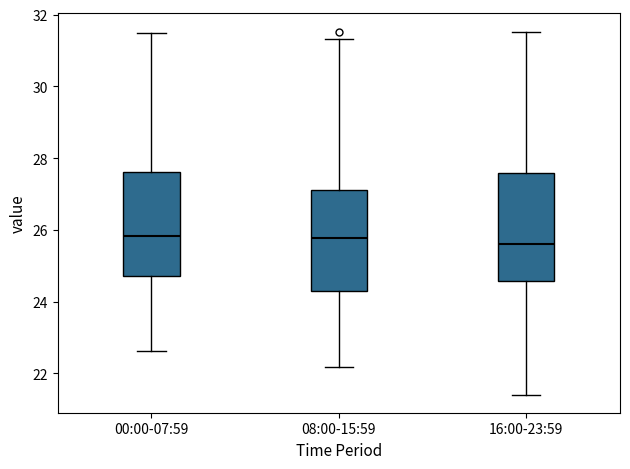

Reading left to right, transcribe this box plot: for each box, give where its median line is, the range the box spans, and where its two whiskers end, as read against the y-axis. The values are not printed on the chart, so give them approximately, as read against the axis.

00:00-07:59: median 25.8, box 24.8 to 27.6, whiskers 22.6 to 31.6
08:00-15:59: median 25.8, box 24.2 to 27.2, whiskers 22.2 to 31.4
16:00-23:59: median 25.6, box 24.6 to 27.6, whiskers 21.4 to 31.6